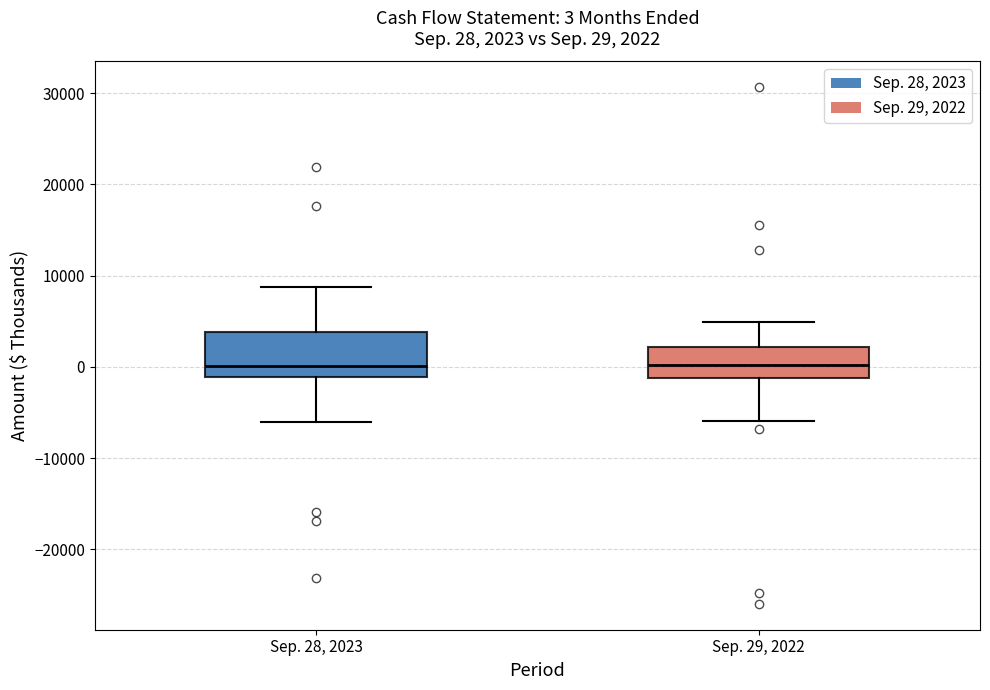

Comparing the boxes themselves (not the whiskers), which one is the tallest?

Sep. 28, 2023